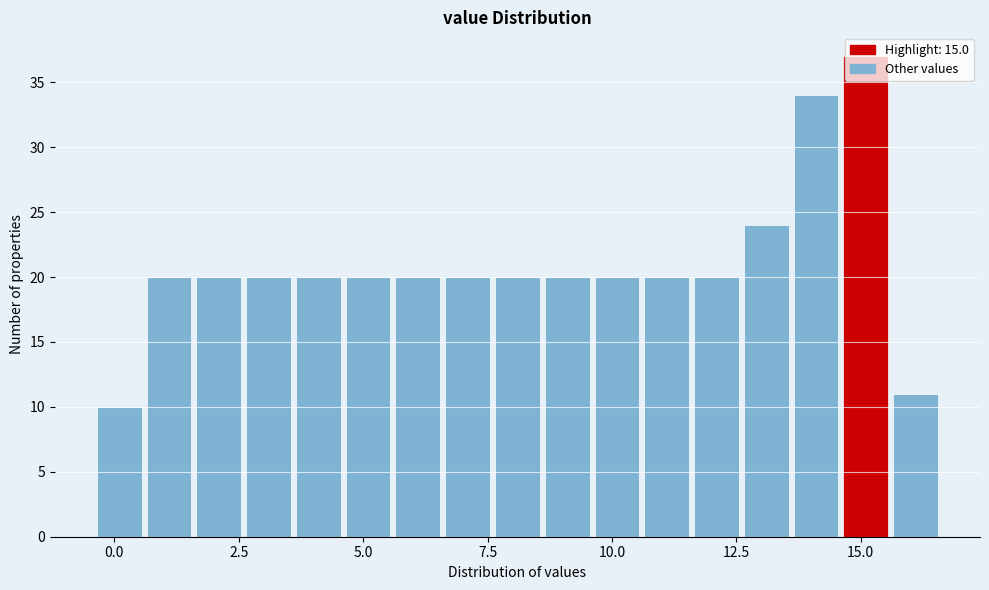

Around what value on the x-axis is the tallest bar? Give the approximate position of its centre, as read against the axis.

15.0